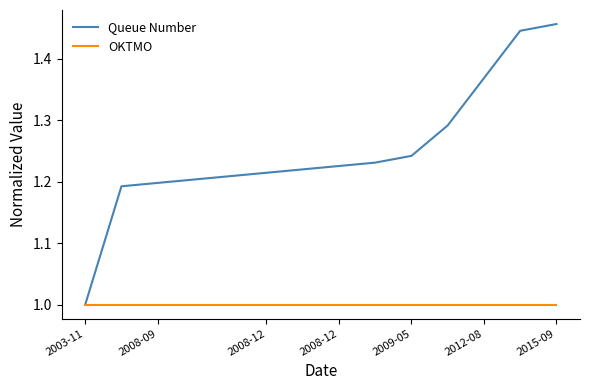

Which series has the largest range (max minus min)?

Queue Number